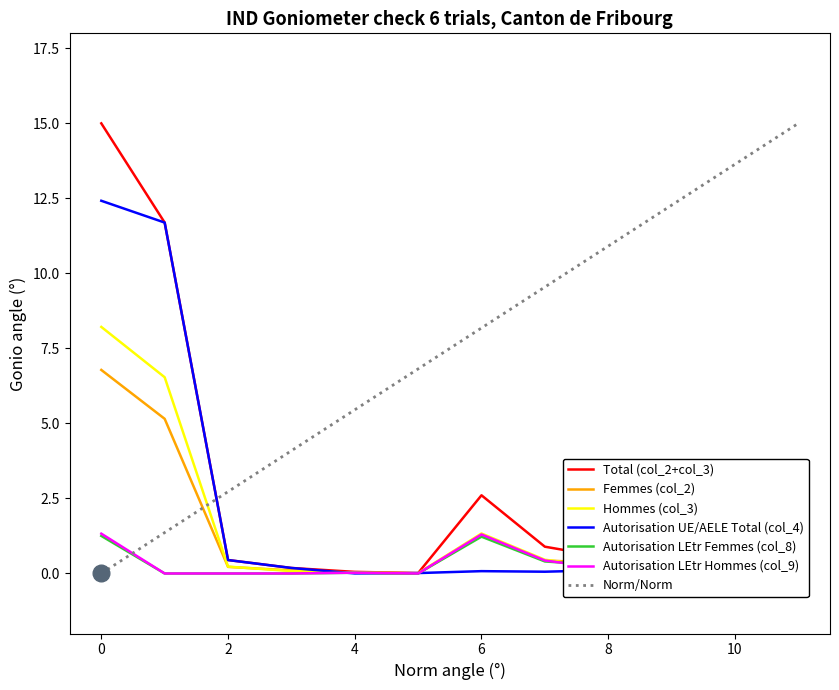

The value of Autorisation LEtr Hommes (col_9) at 4 is 0.0. True or false?

True